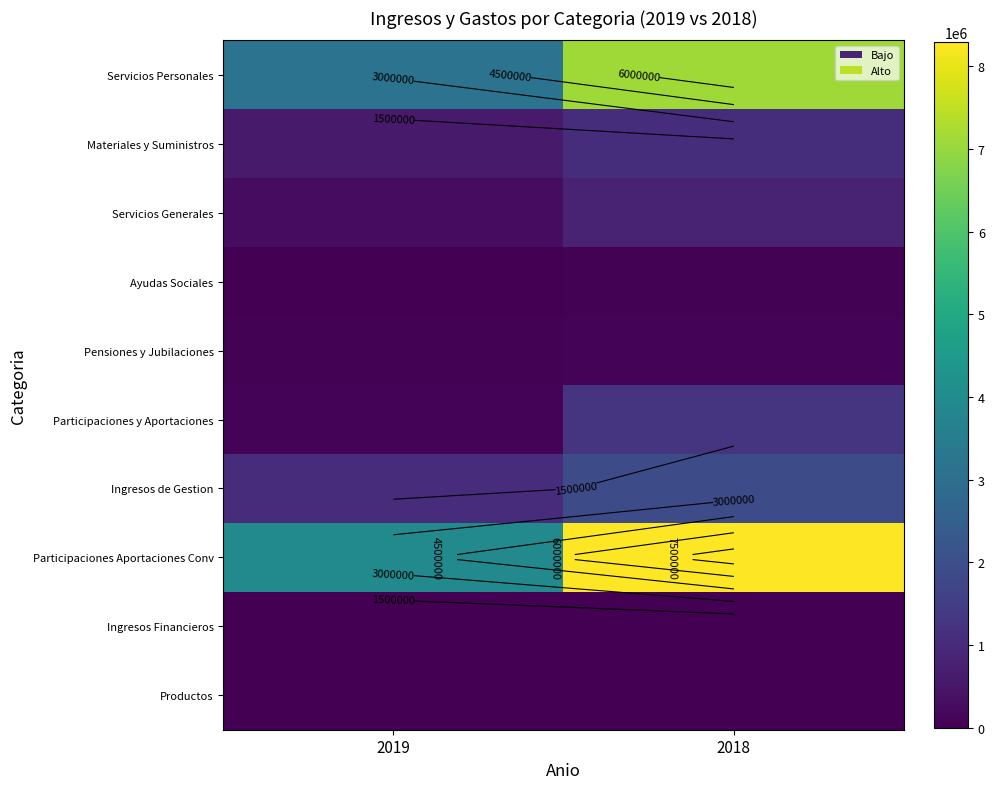

Which has a higher value, 2019 or 2018?

2018